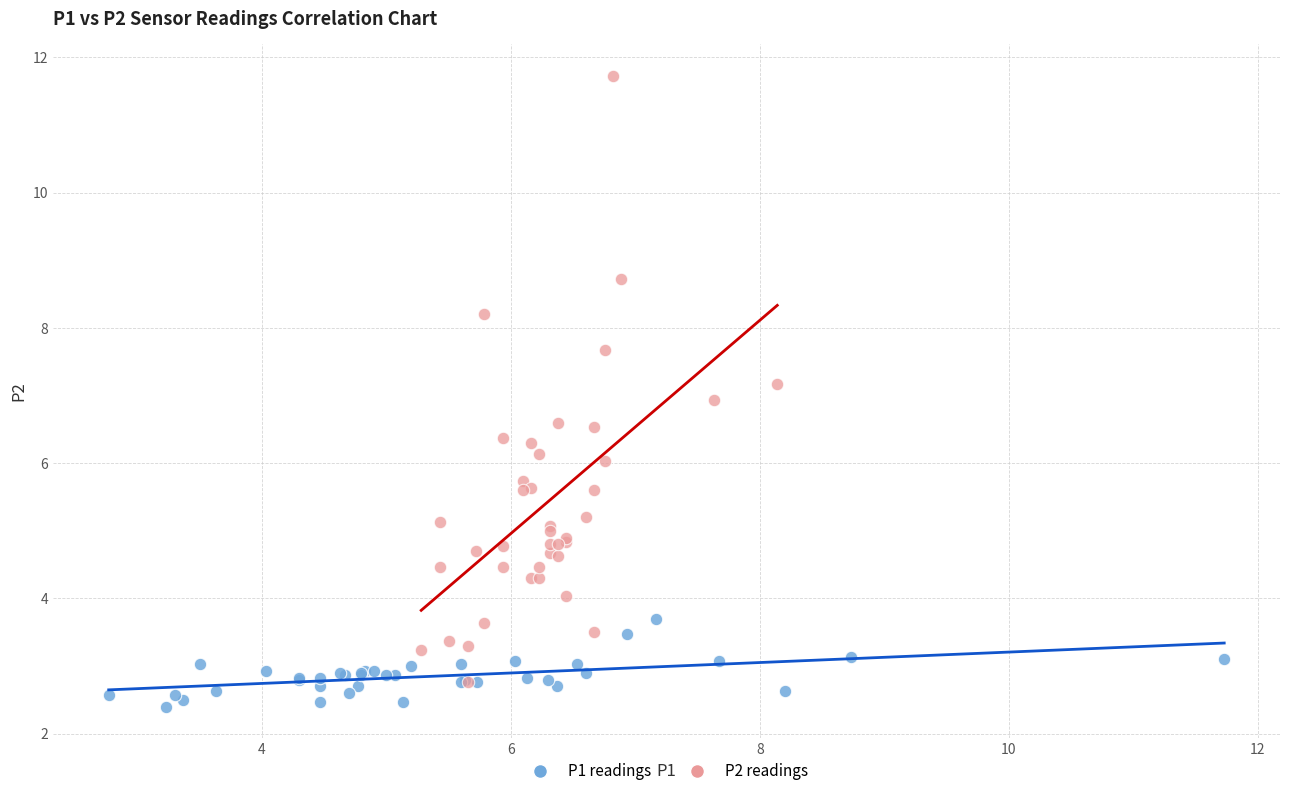

Which series reaches the maximum Y coordinate?

P2 readings